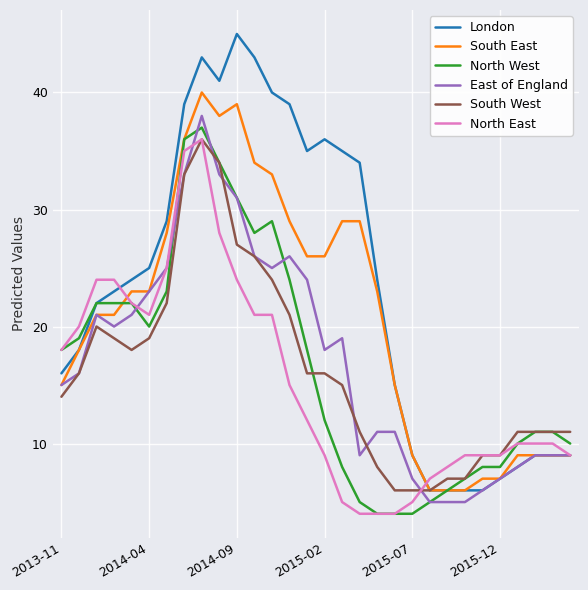

Which series has the largest total across all categories?

London